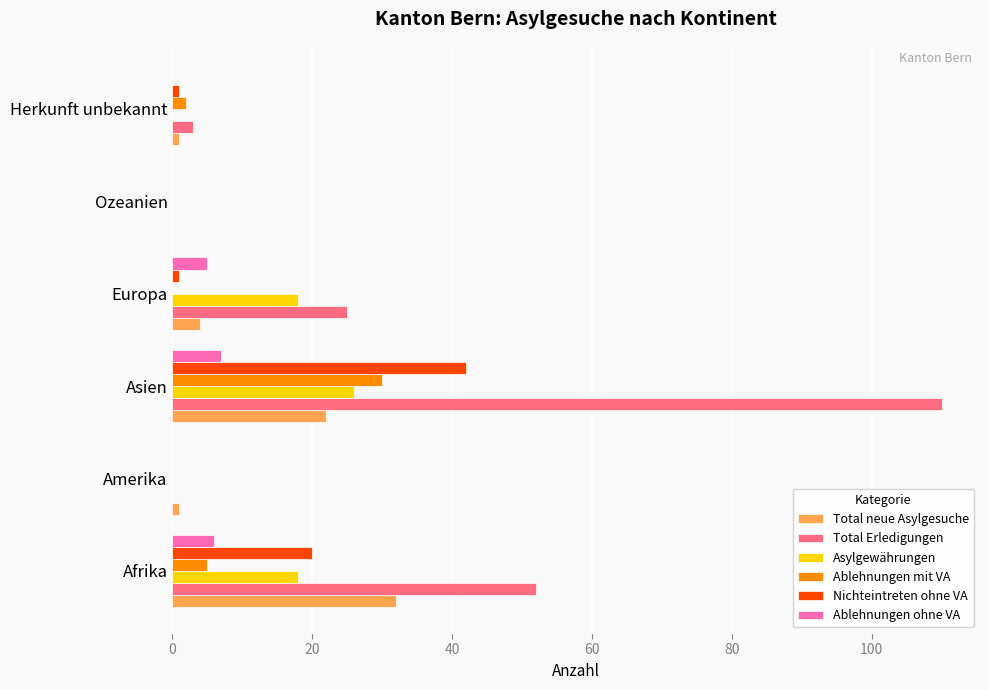

Which series has the largest total across all categories?

Total Erledigungen